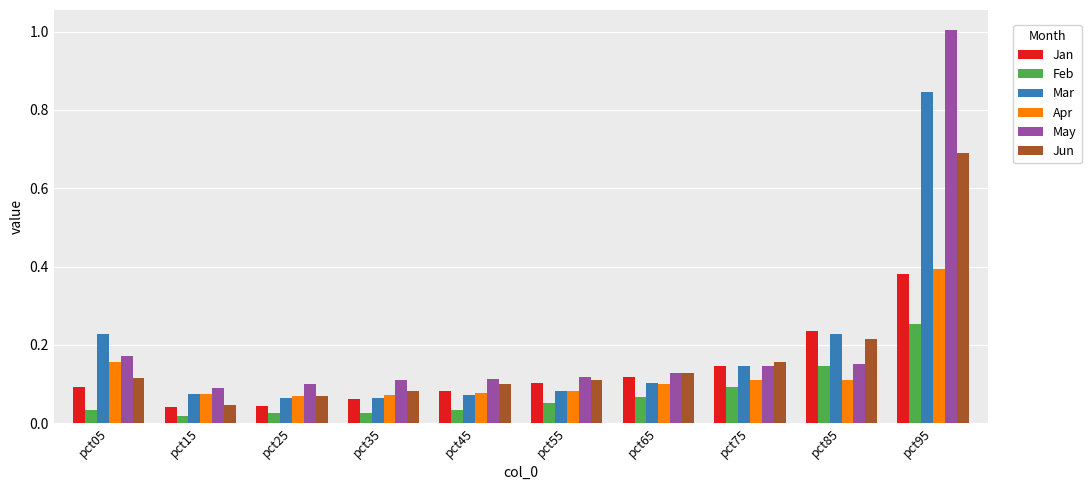

What is the greatest value displayed?

1.0